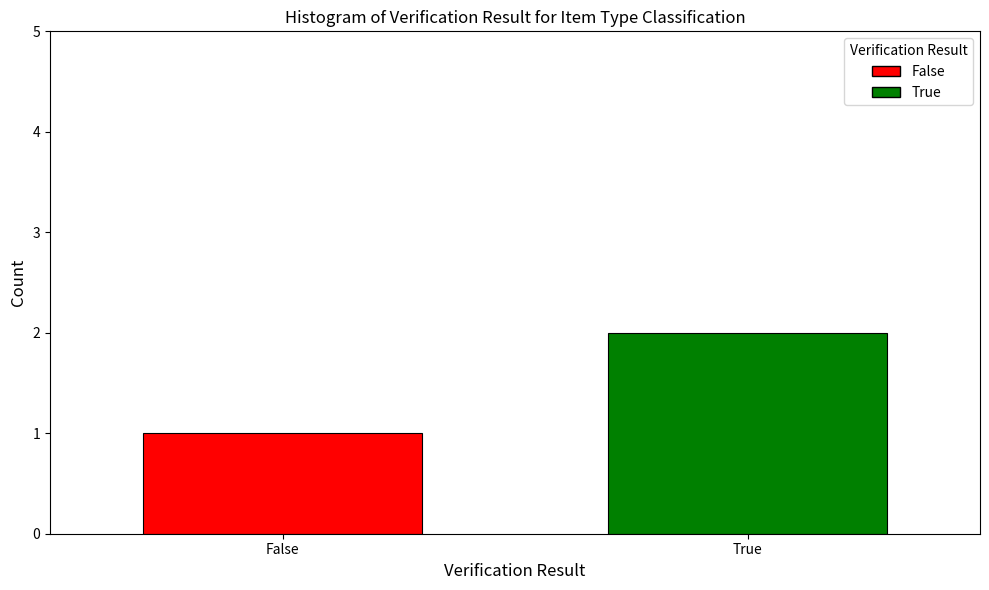

How many distinct data groups are displayed?

2